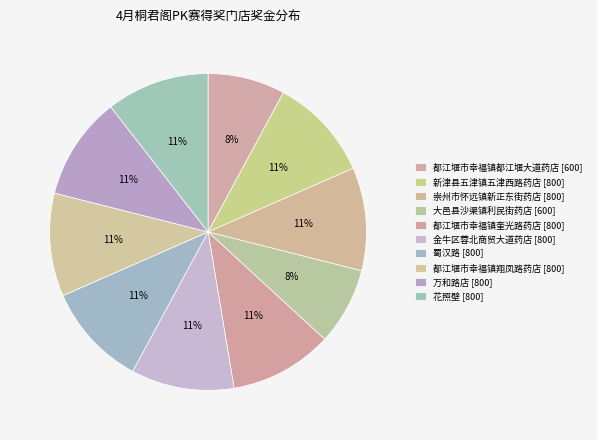

How many slices are in this pie chart?

10